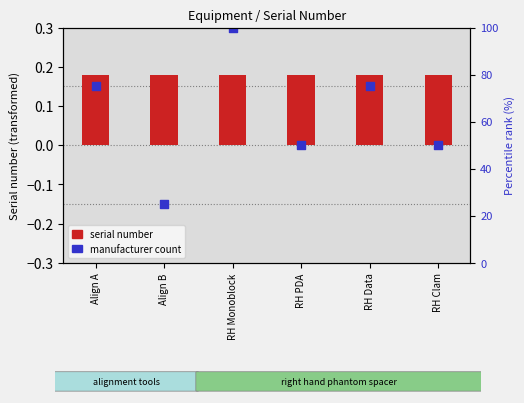

Which series has the largest Y range (max minus min)?

manufacturer count